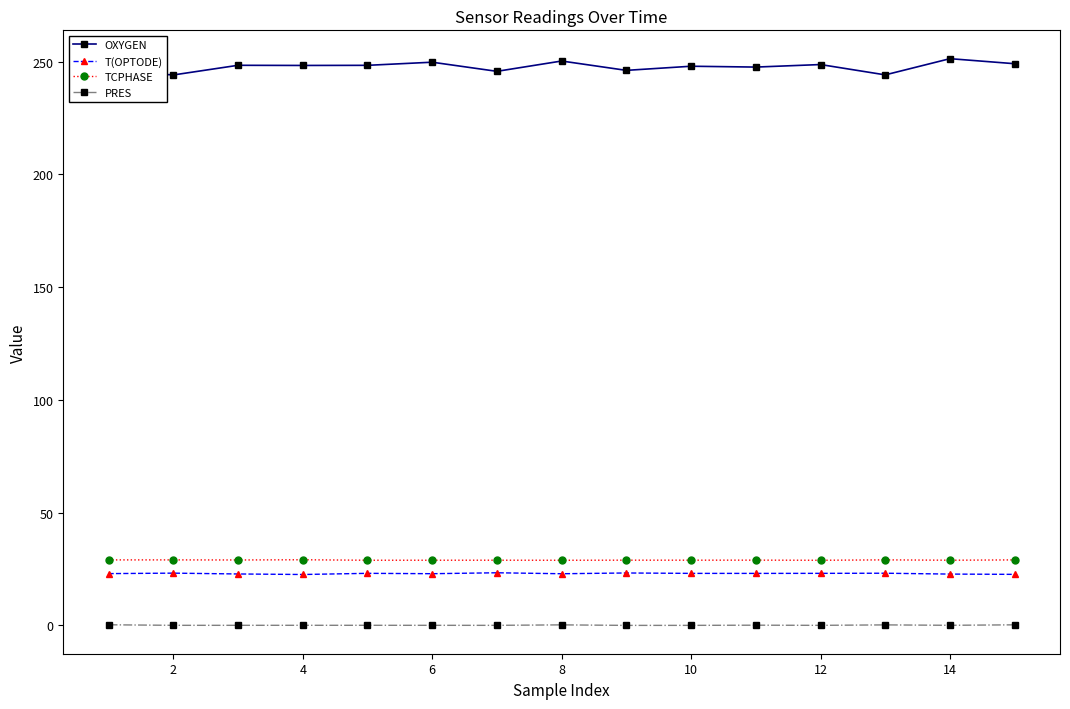

Which series has the largest range (max minus min)?

OXYGEN